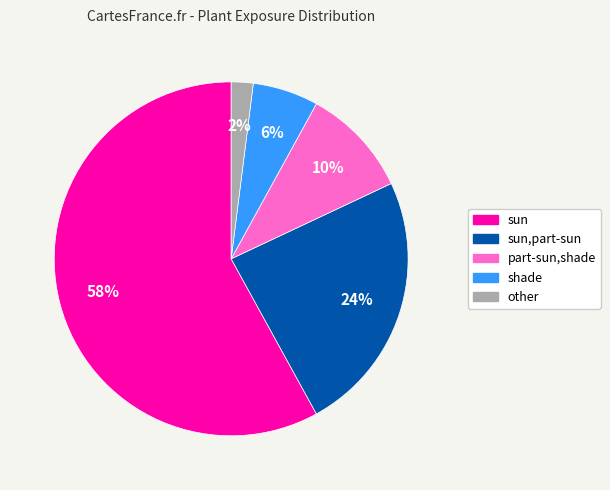

To the nearest percent, what is the average slice percentage?

20%